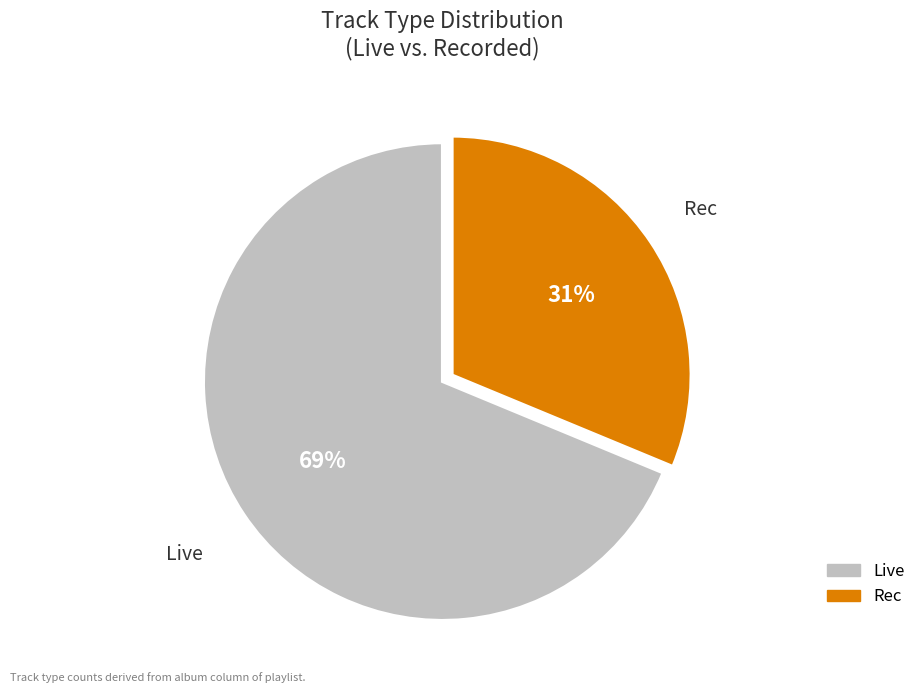

How many segments does this pie chart have?

2